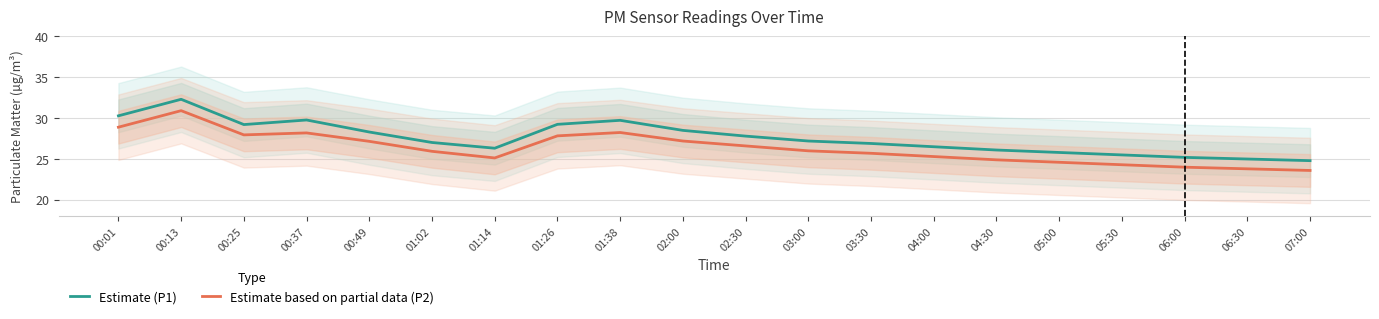

At 00:49, list the series in order from smallest to largest.

Estimate based on partial data (P2), Estimate (P1)